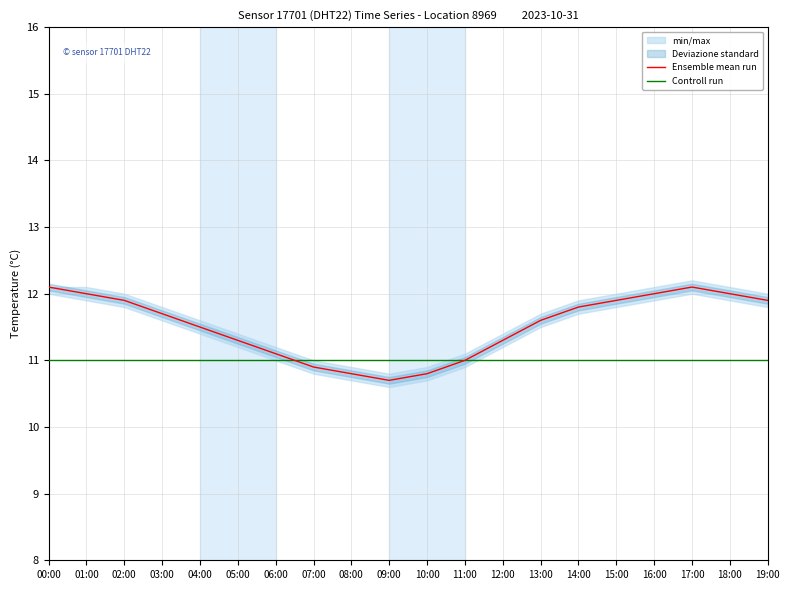

What is the maximum value for Ensemble mean run?

12.1